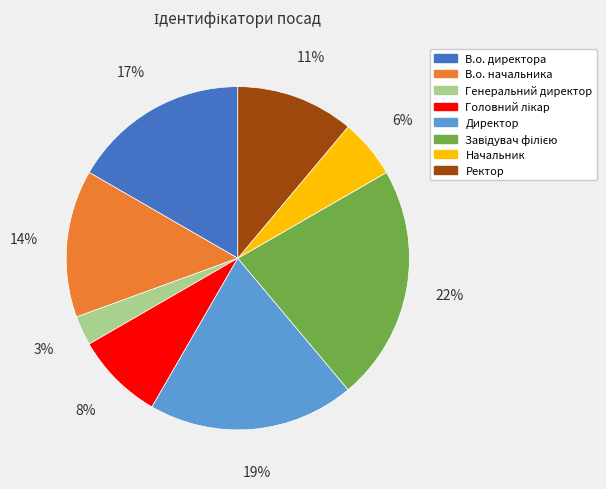

To the nearest percent, what is the combined percentage of Ректор and В.о. директора?

28%